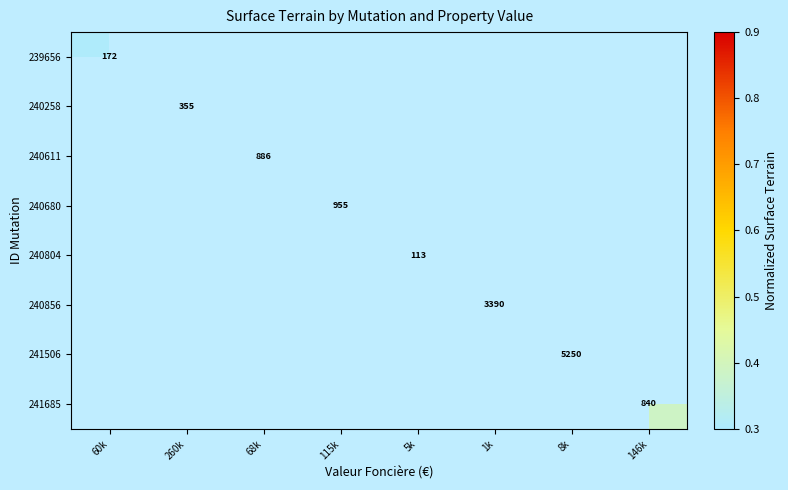

How many data points does each series have?

8